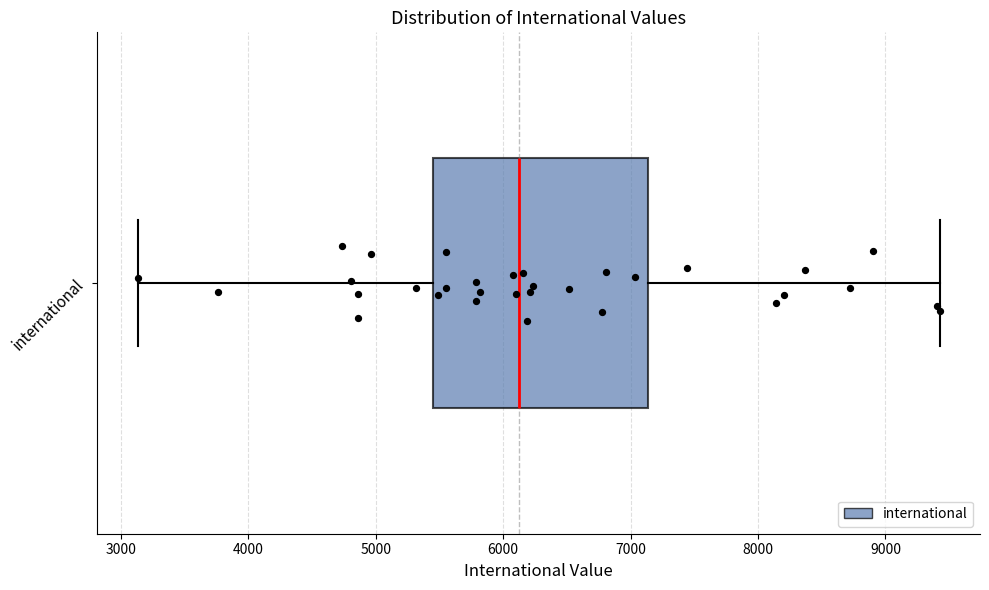

Transcribe this box plot: give where the median line is, the range the box spans, and where the two whiskers end, as read against the x-axis. The values are not printed on the chart, so give them approximately, as read against the axis.

median 6100, box 5400 to 7100, whiskers 3100 to 9400